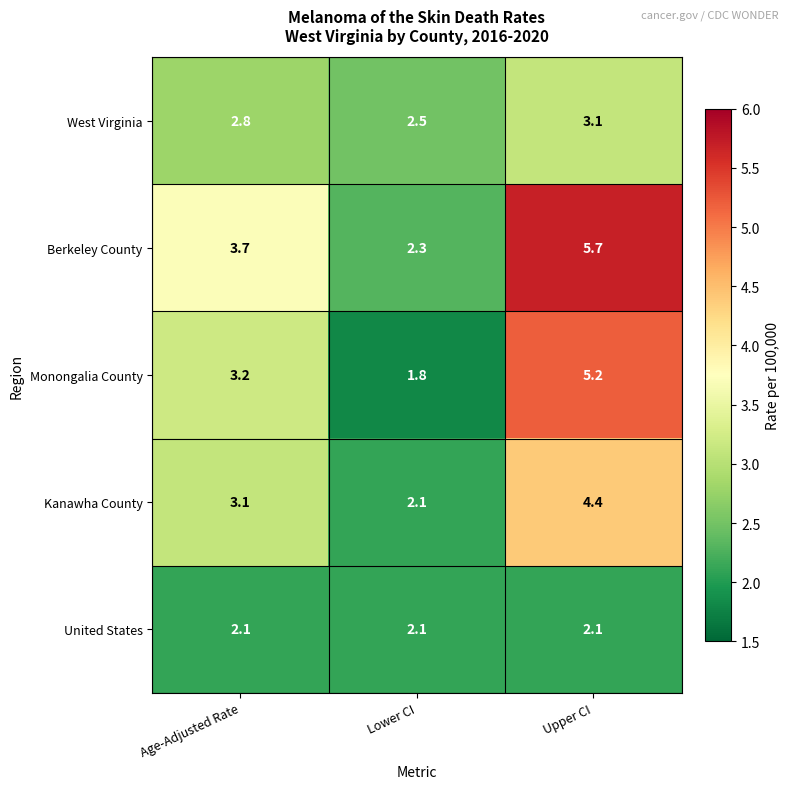

Is it true that West Virginia equals 4.2 at Age-Adjusted Rate?

False